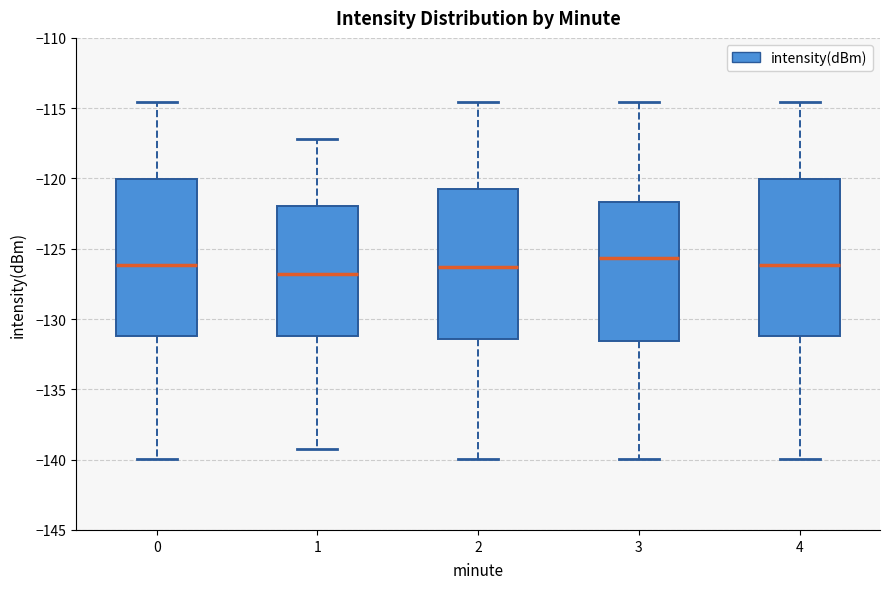

Reading left to right, read every box against the y-axis: the position of its median line, the range the box covers, and the ends of its whiskers. The values are not printed on the chart, so give them approximately, as read against the axis.

0: median -126.0, box -131.0 to -120.0, whiskers -140.0 to -114.5
1: median -127.0, box -131.0 to -122.0, whiskers -139.0 to -117.0
2: median -126.5, box -131.5 to -121.0, whiskers -140.0 to -114.5
3: median -125.5, box -131.5 to -121.5, whiskers -140.0 to -114.5
4: median -126.0, box -131.0 to -120.0, whiskers -140.0 to -114.5